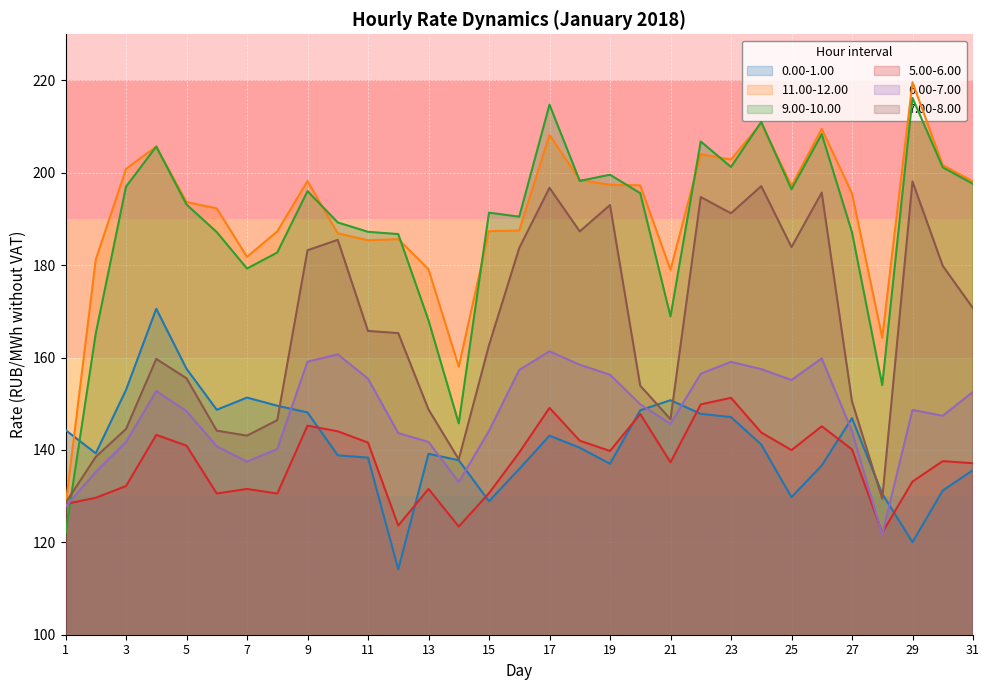

Rank the series at 25 from lowest to highest value.

0.00-1.00, 5.00-6.00, 6.00-7.00, 7.00-8.00, 9.00-10.00, 11.00-12.00